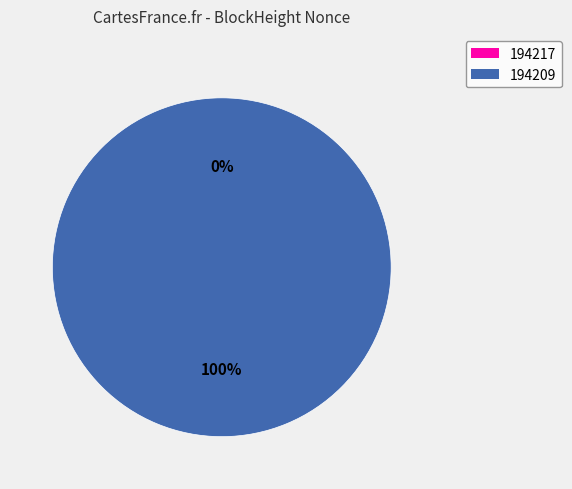

The 194217 slice represents 0% of the pie. True or false?

True